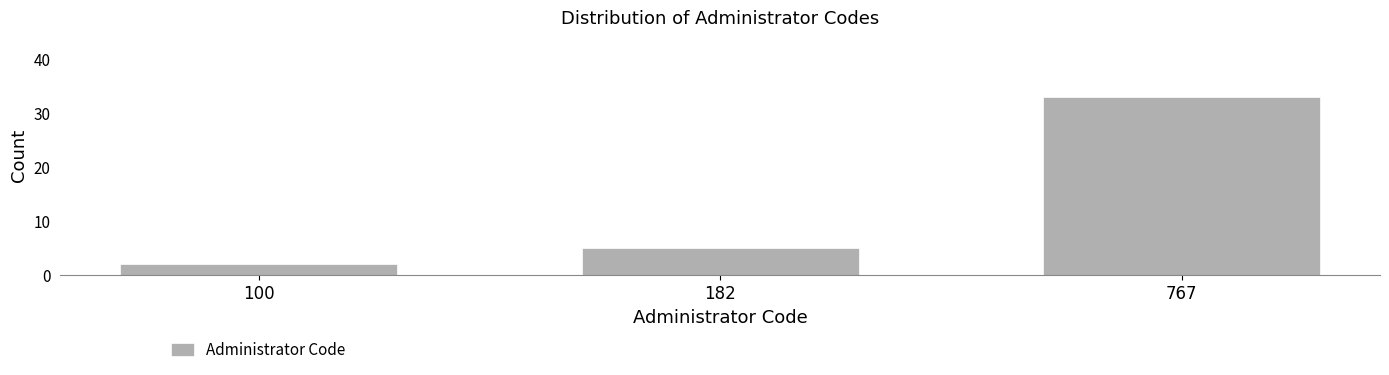

Reading left to right, what are all the values shown in this chart?

100=2	182=5	767=33